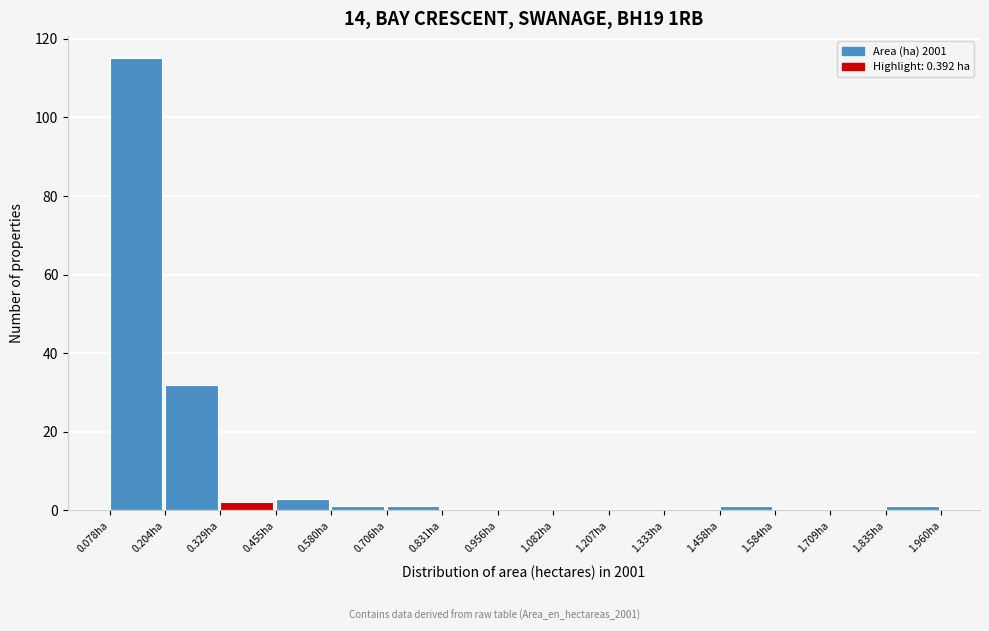

Reading left to right, list every bar in this chart as the range it spans on the x-axis followed by its height. Neither the bar edges nor the heights are printed on the chart, so give them approximately, as read against the axes.

0.08 to 0.20: 116
0.20 to 0.32: 32
0.32 to 0.46: 2
0.46 to 0.58: 4
0.58 to 0.70: under 2
0.70 to 0.84: under 2
0.84 to 0.96: 0
0.96 to 1.08: 0
1.08 to 1.20: 0
1.20 to 1.34: 0
1.34 to 1.46: 0
1.46 to 1.58: under 2
1.58 to 1.70: 0
1.70 to 1.84: 0
1.84 to 1.96: under 2